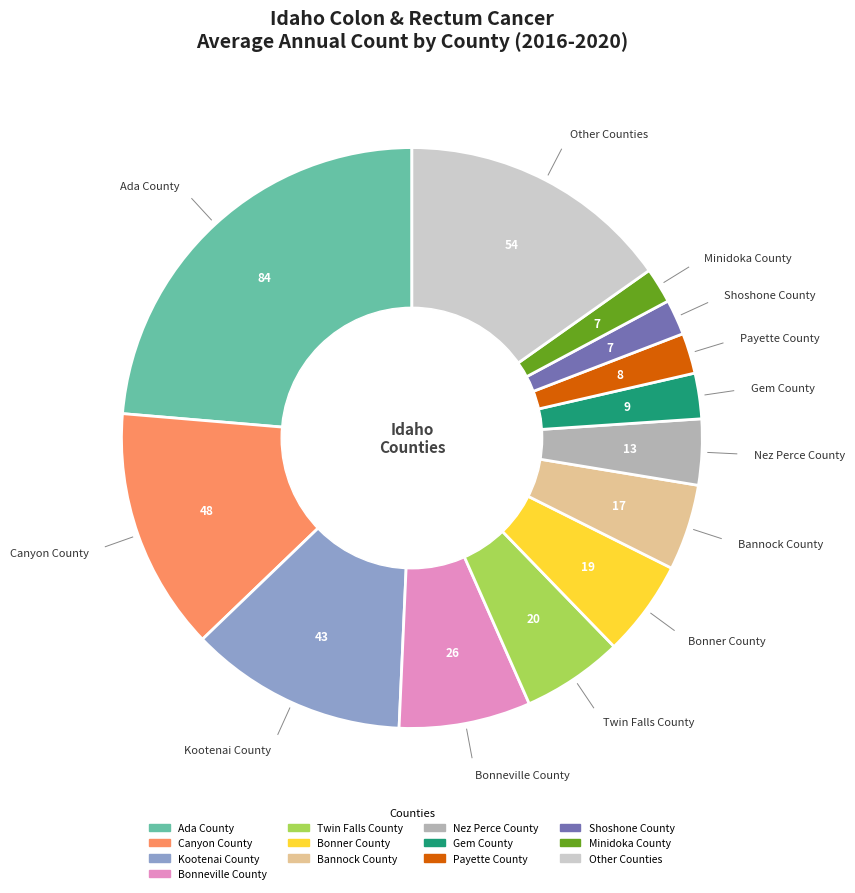

Is there any slice that represents more than half of the pie?

No